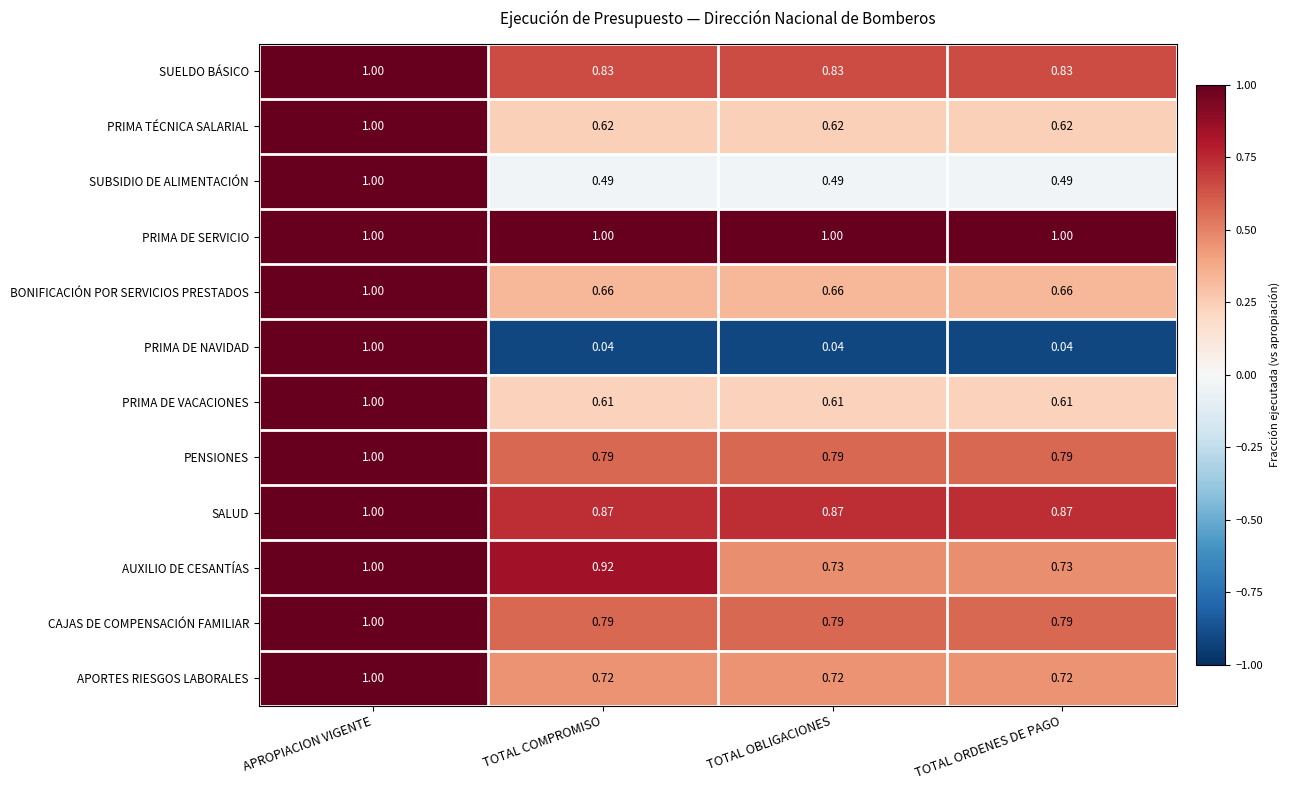

Which series has the largest total across all categories?

PRIMA DE SERVICIO